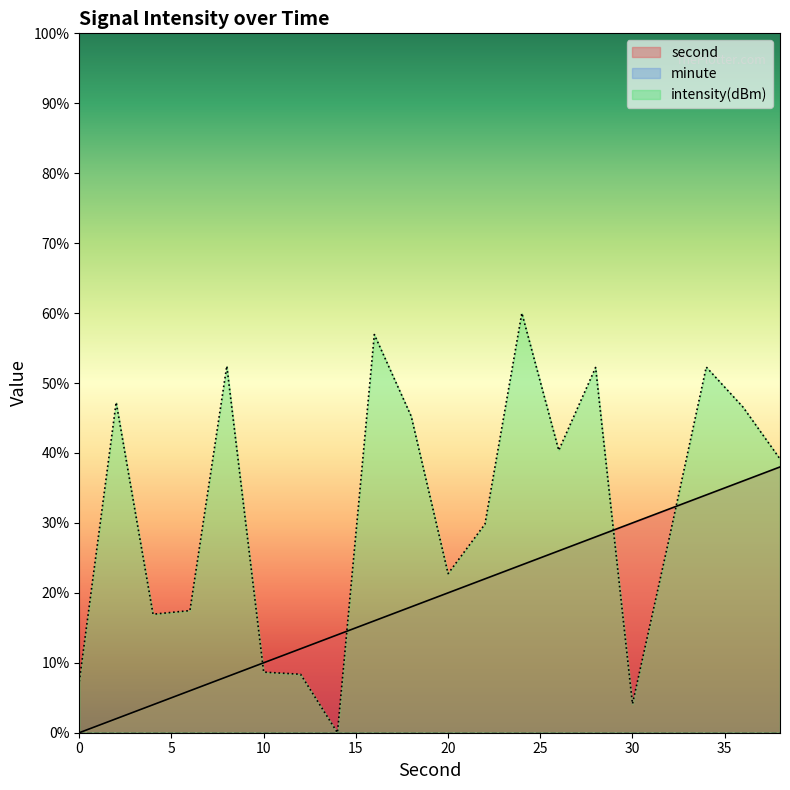

What is the difference between the second highest and second lowest values in the intensity(dBm) series?

52.8